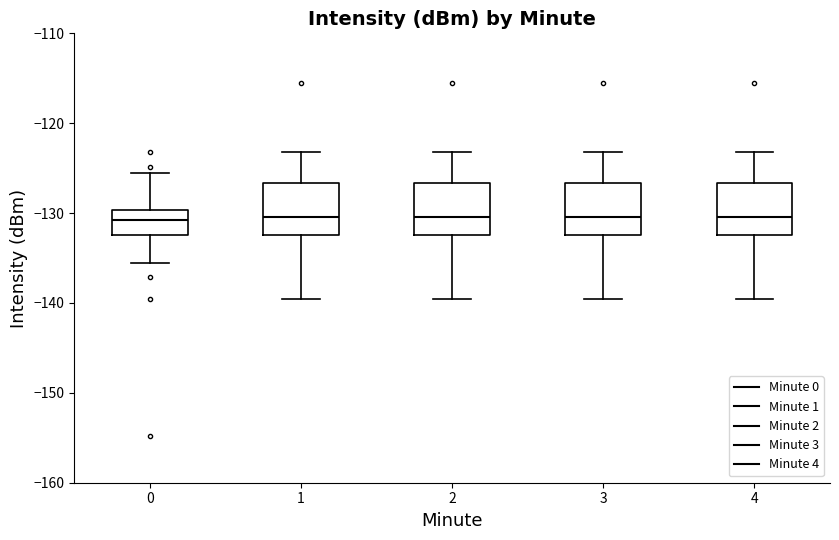

Reading left to right, transcribe this box plot: for each box, give where its median line is, the range the box spans, and where its two whiskers end, as read against the y-axis. The values are not printed on the chart, so give them approximately, as read against the axis.

0: median -131, box -132 to -130, whiskers -136 to -126
1: median -130, box -132 to -127, whiskers -140 to -123
2: median -130, box -132 to -127, whiskers -140 to -123
3: median -130, box -132 to -127, whiskers -140 to -123
4: median -130, box -132 to -127, whiskers -140 to -123